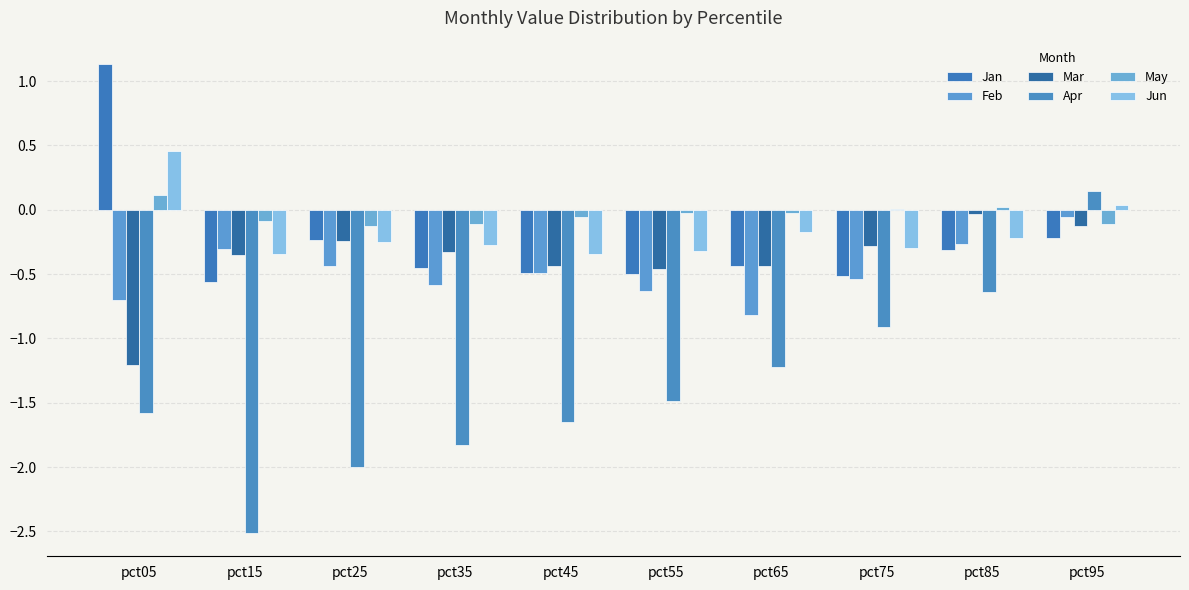

Count the number of categories in the chart.

10